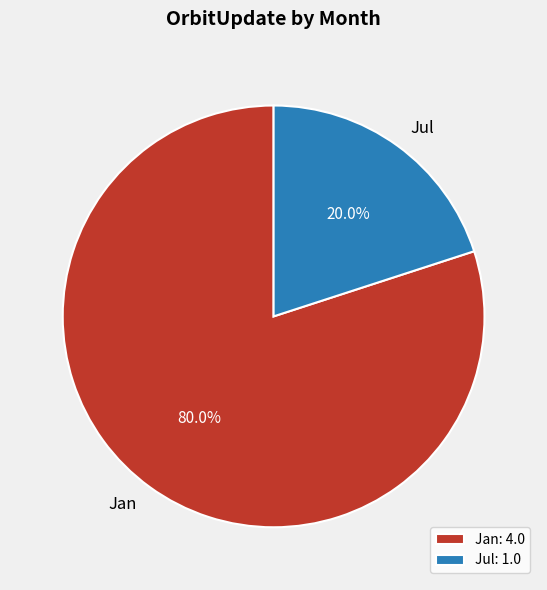

What portion of the pie excludes Jul: 1.0?

80.0%